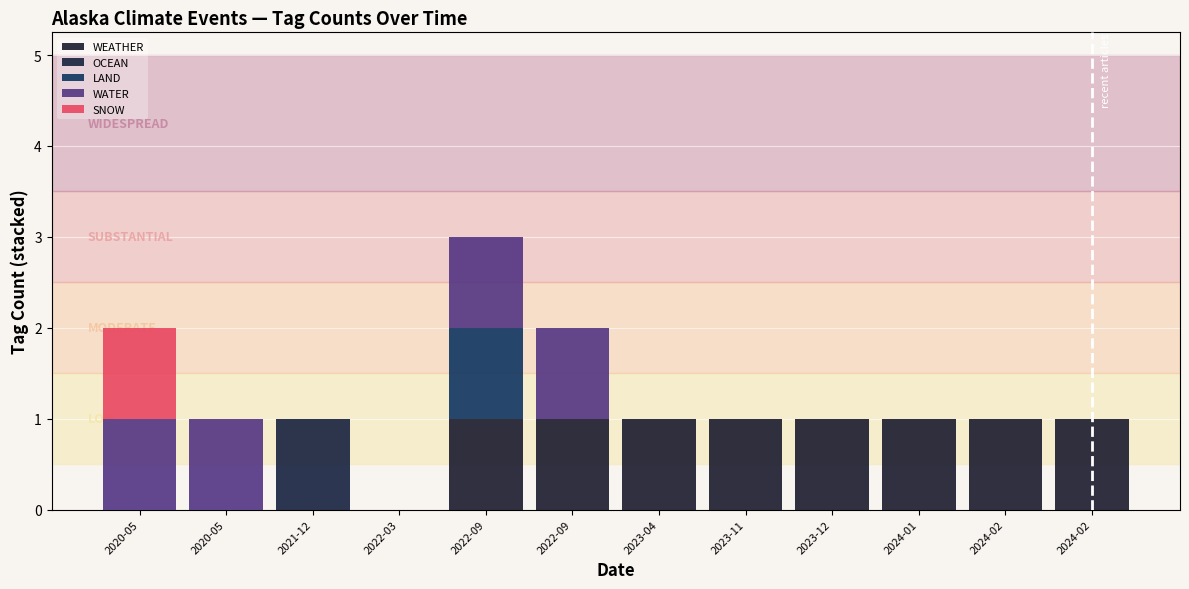

How many categories are shown in the chart?

12